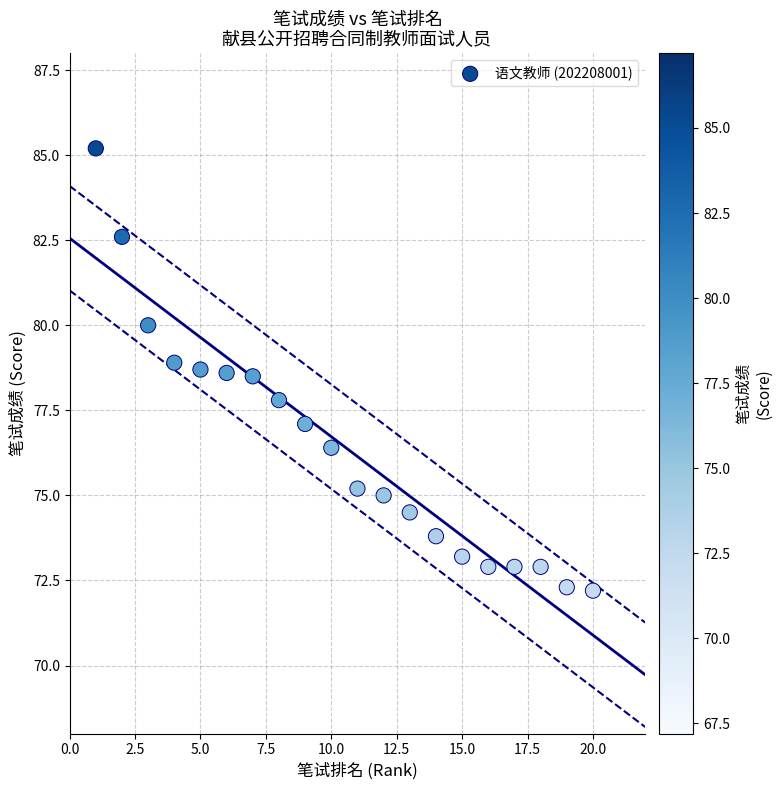

What Y value in the scatter plot is closest to 78?

77.8